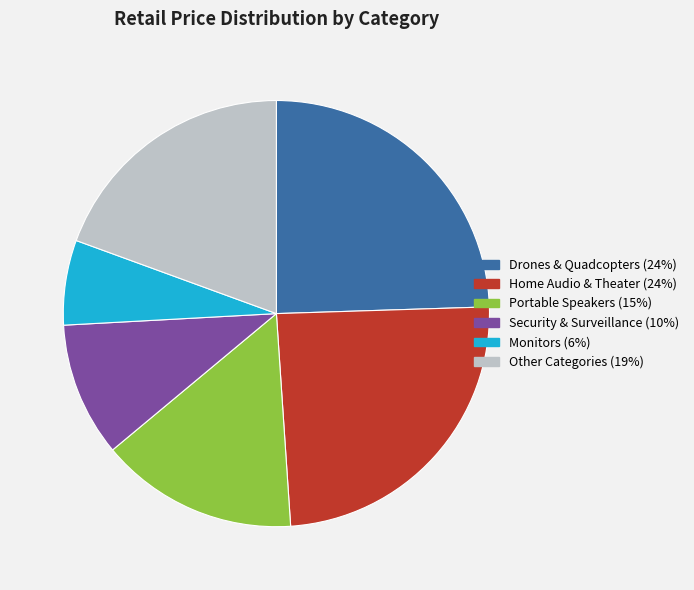

Is there a majority slice in this chart?

No